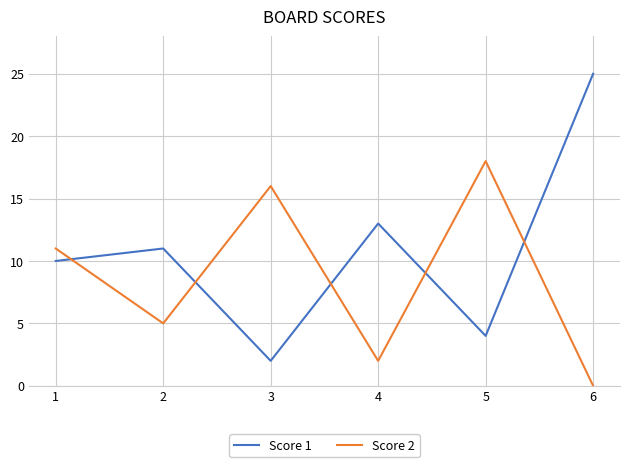

What is the approximate value of Score 2 at 4?

2